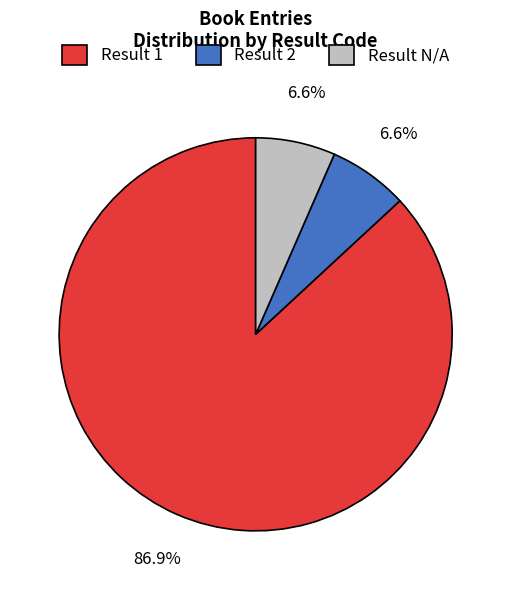

Which slice is the largest?

Result 1